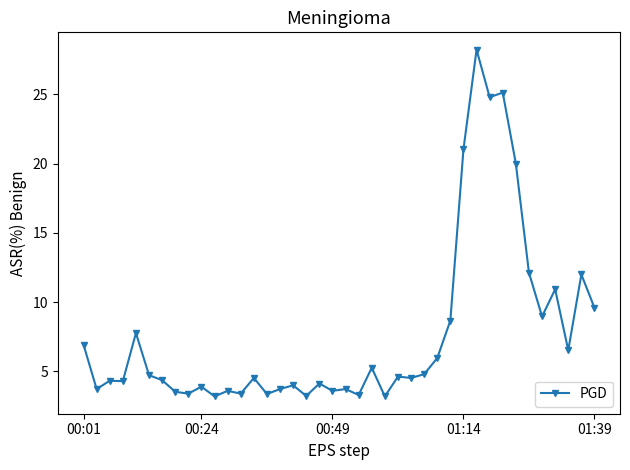

How many categories are shown in the chart?

40